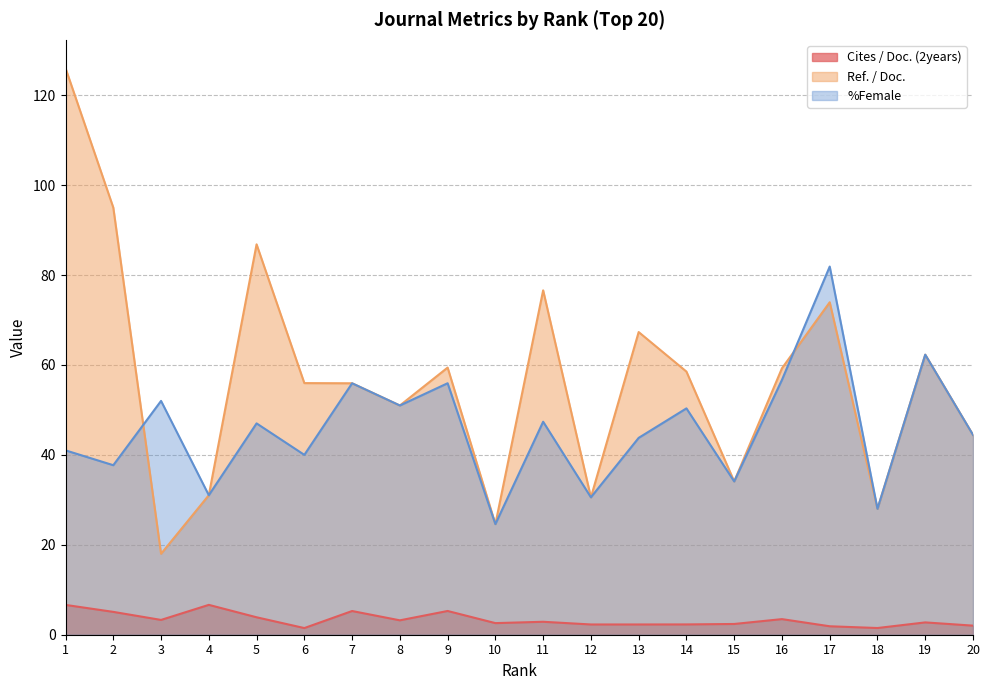

Is it true that Ref. / Doc. equals 13.0 at 10?

False